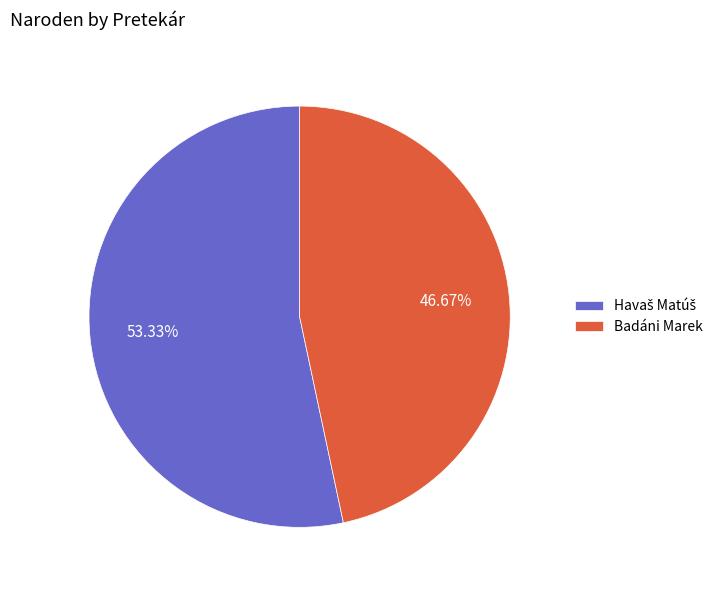

Is there a majority slice in this chart?

Yes